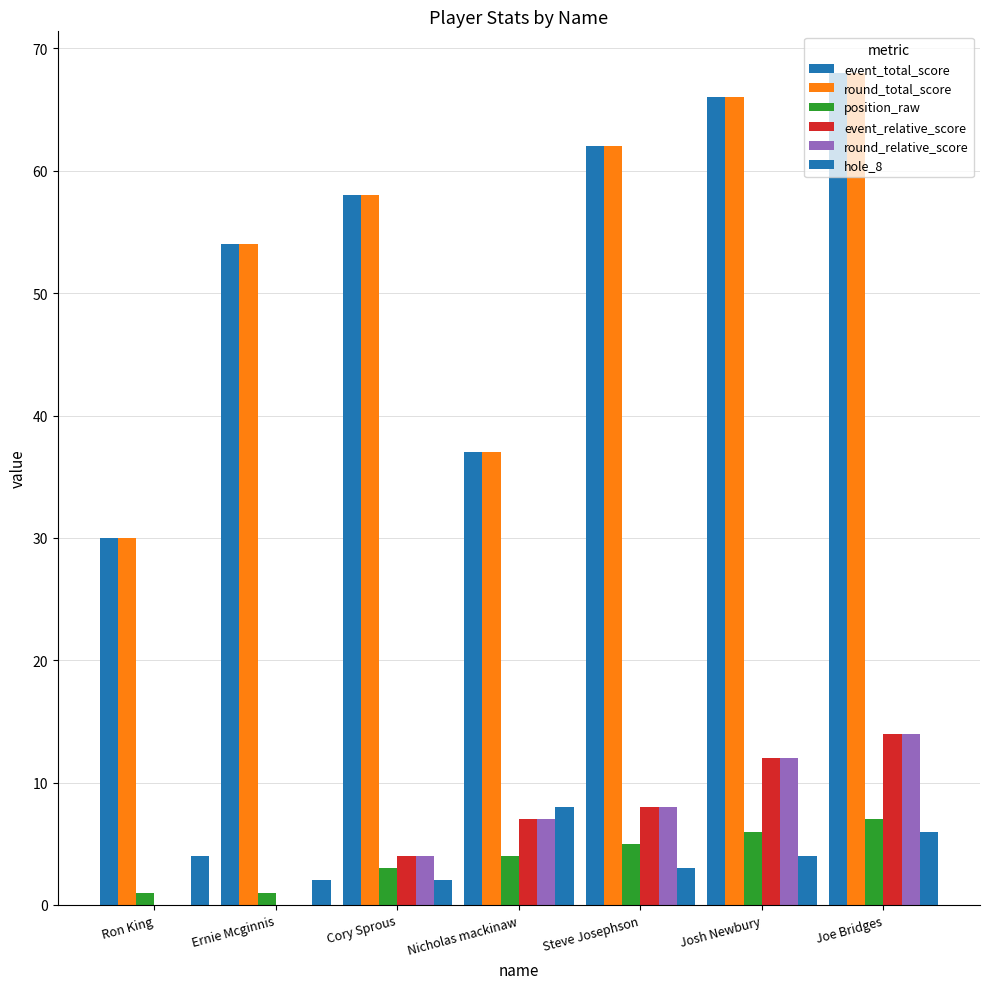

True or false: event_total_score has a value of 76 at Ernie Mcginnis.

False